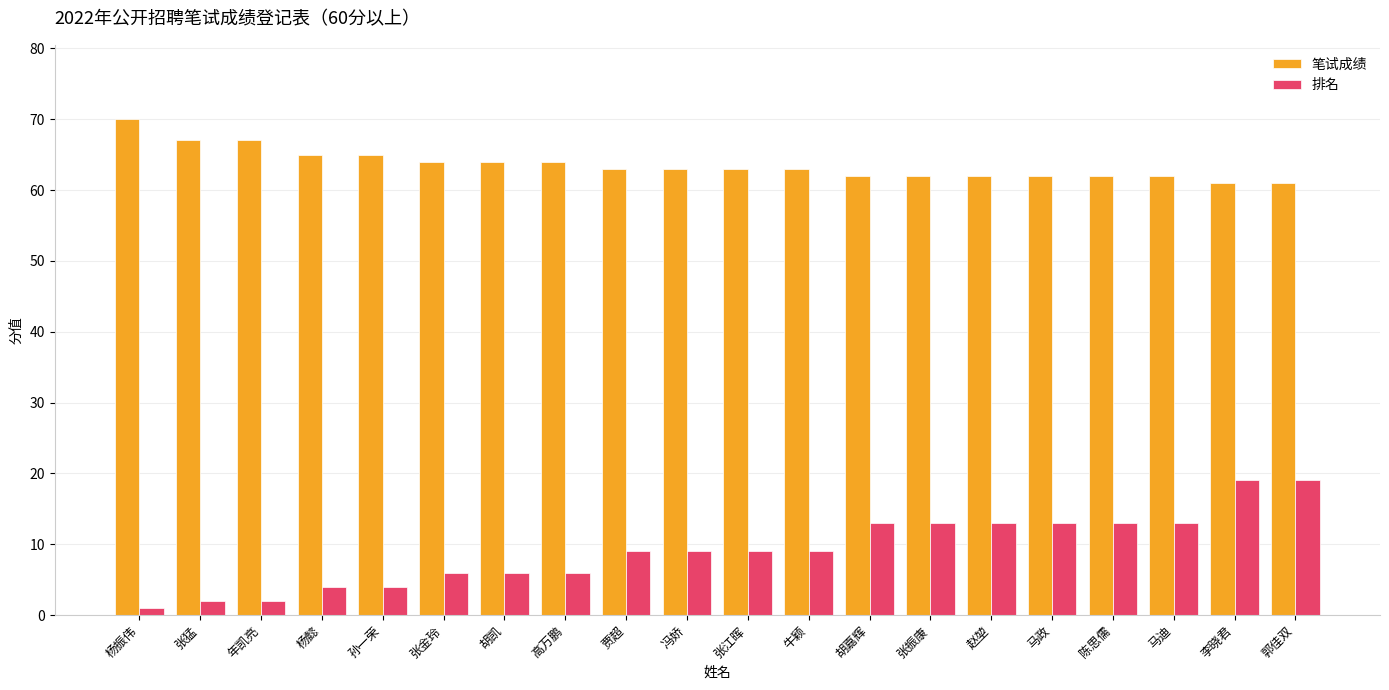

At which label does 笔试成绩 reach its peak?

杨振伟